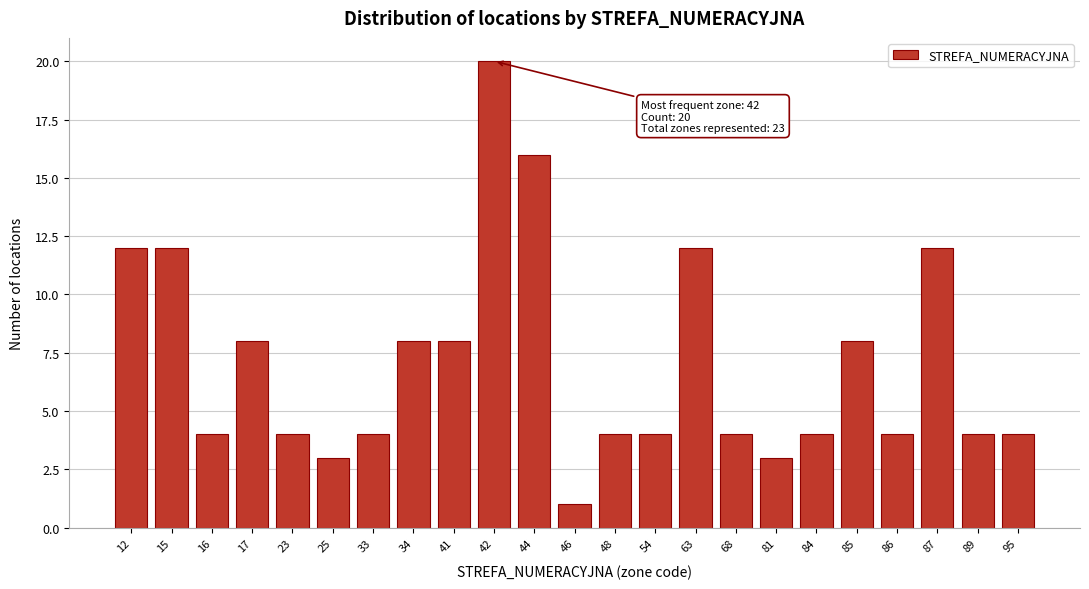

Reading right to left, extract all data points from this chart.

4	4	12	4	8	4	3	4	12	4	4	1	16	20	8	8	4	3	4	8	4	12	12